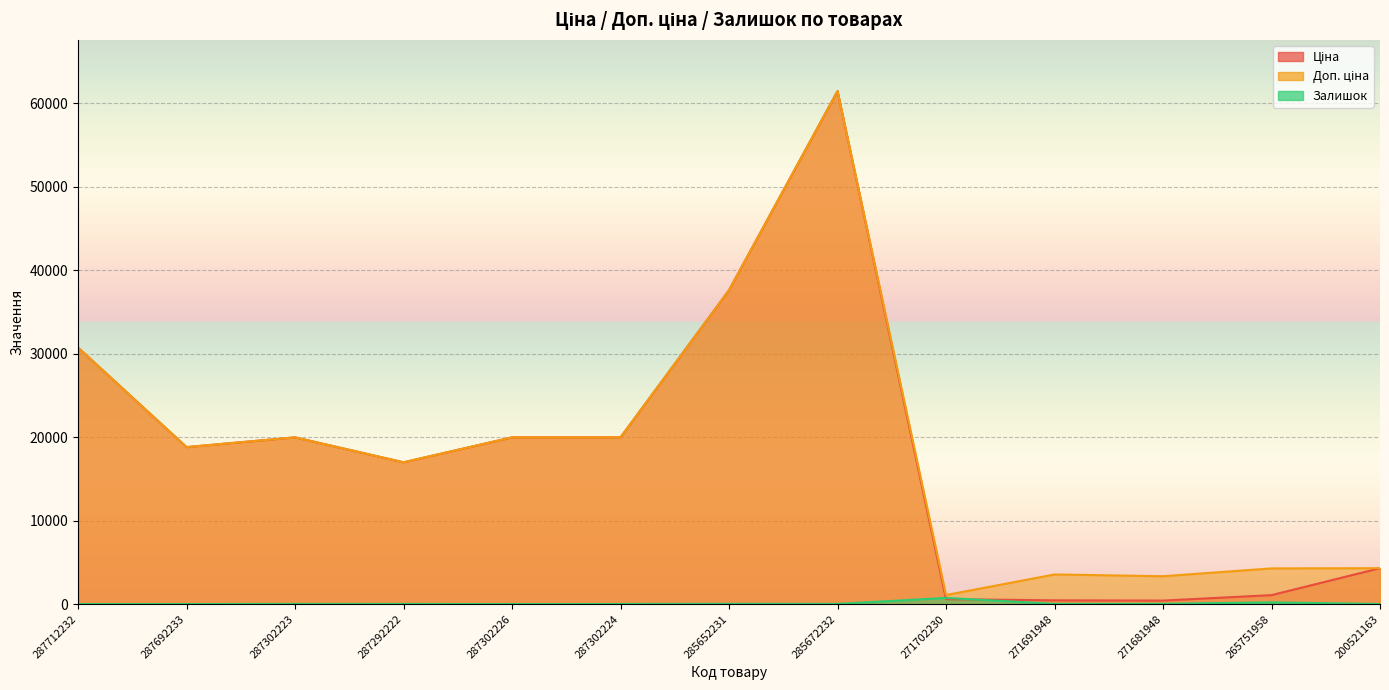

Reading left to right, extract all data points from this chart.

Ціна: 30717.1	18796.8	19964.2	16976.3	19964.2	19964.2	37593.6	61434.3	589.9	443.1	416.6	1067.3	4295.4
Доп. ціна: 30717.1	18796.8	19964.2	16976.3	19964.2	19964.2	37593.6	61434.3	1081.7	3545.0	3332.5	4269.4	4295.0
Залишок: 0.0	0.0	7.0	5.0	0.0	3.0	23.0	16.0	736.0	22.0	30.0	206.0	2.0